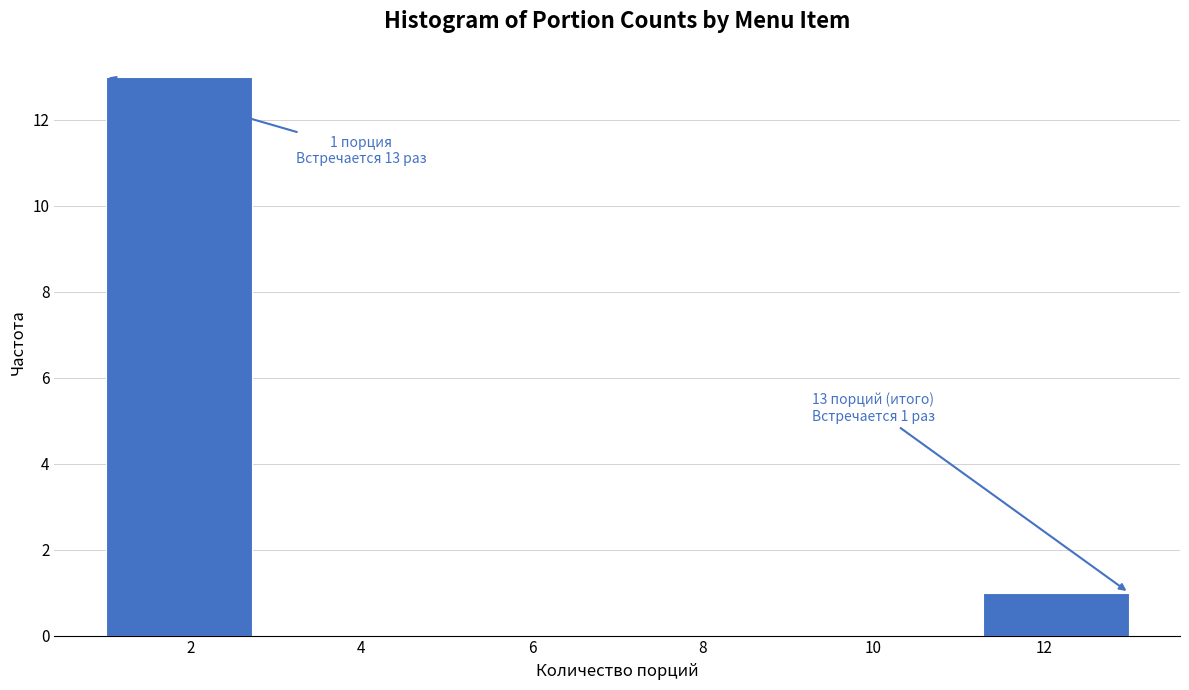

Over which range of the x-axis is the bar tallest?

1.0 to 2.8